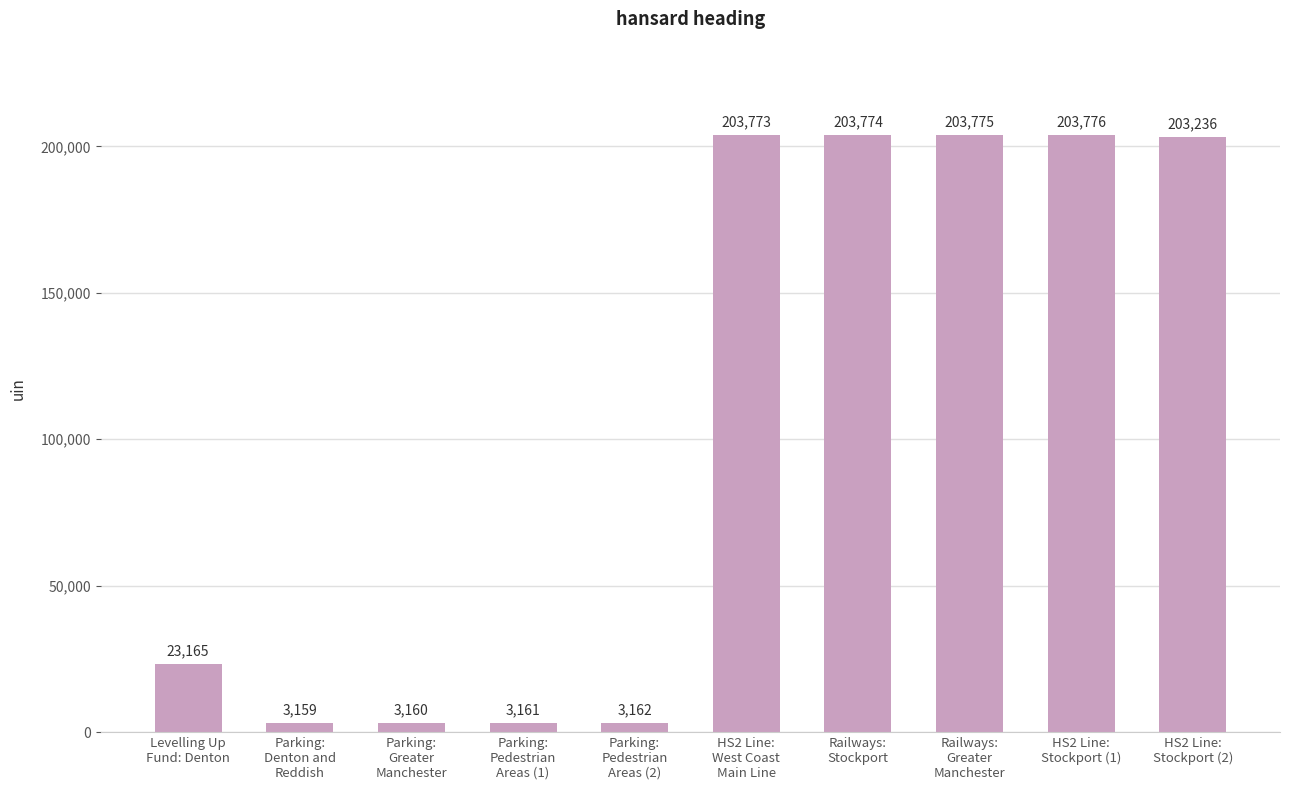

The value at Railways:
Stockport is 203774. True or false?

True